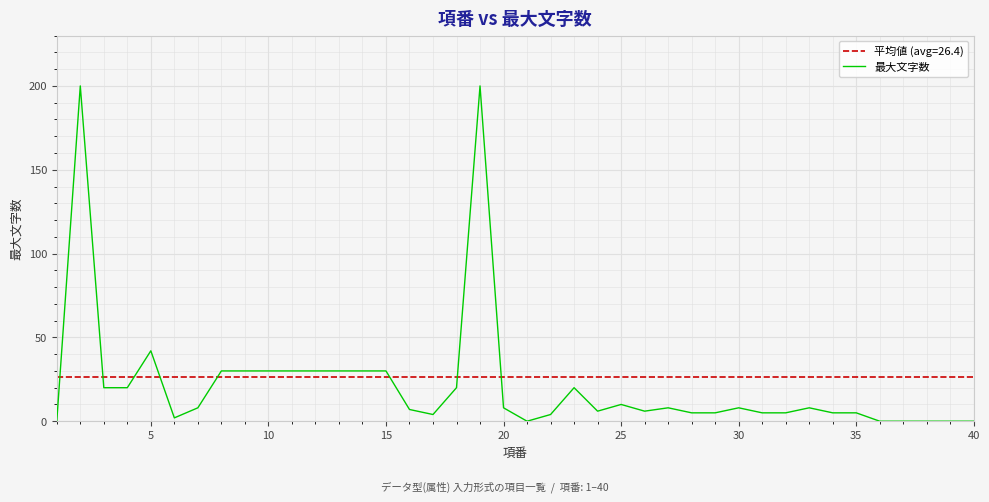

How many interior local peaks (higher than both neighbors) does the data have?

8